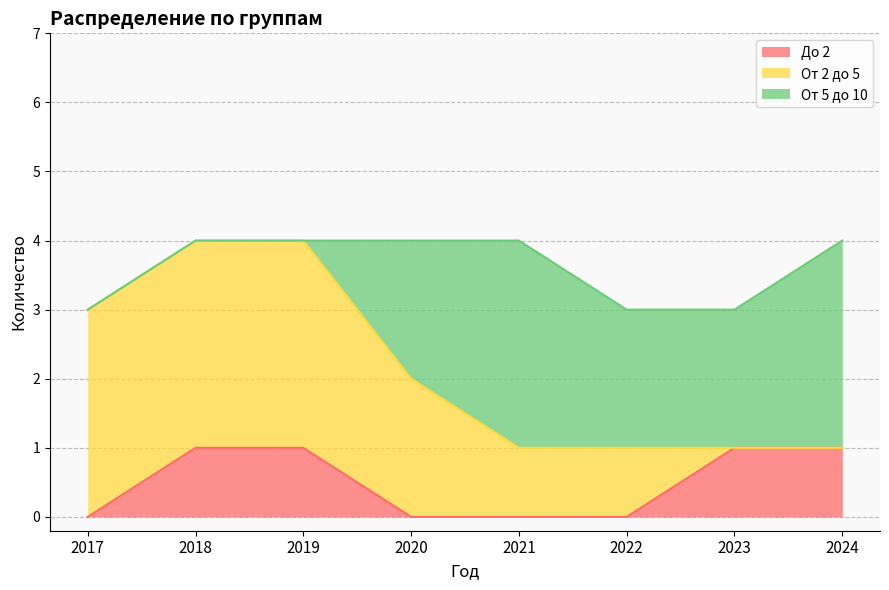

True or false: От 5 до 10 and До 2 cross at least once.

True